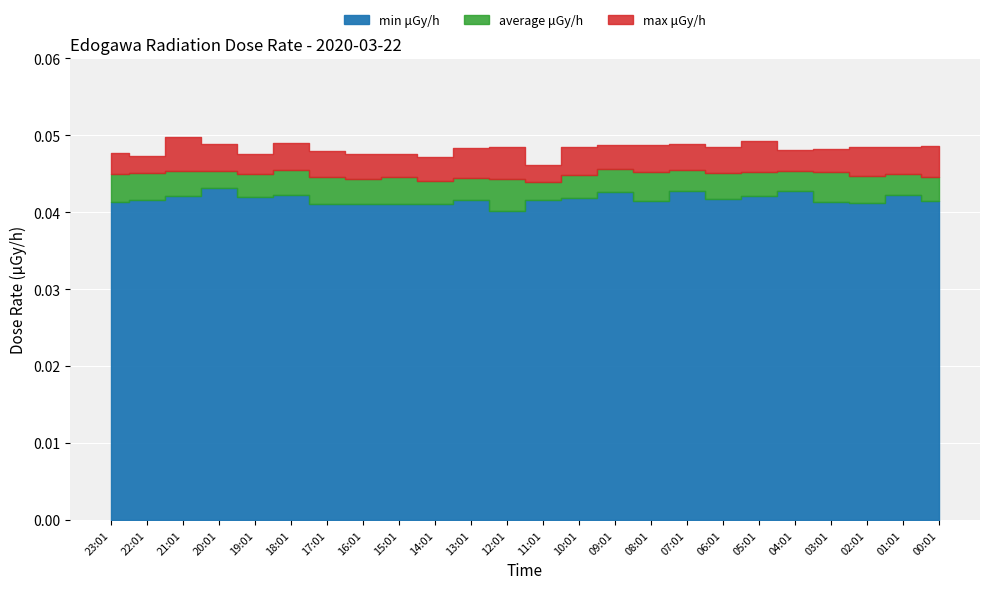

What are all the series names shown in the legend?

min μGy/h, average μGy/h, max μGy/h